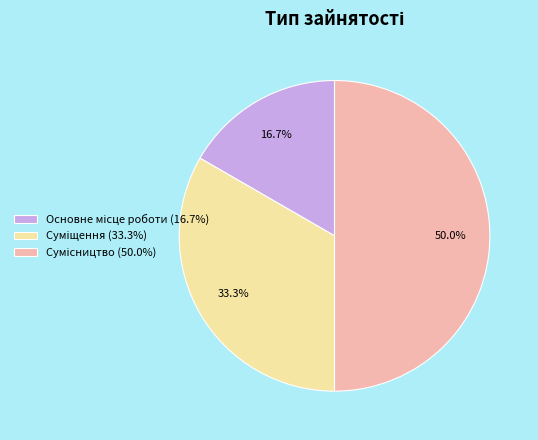

How many slices are in this pie chart?

3